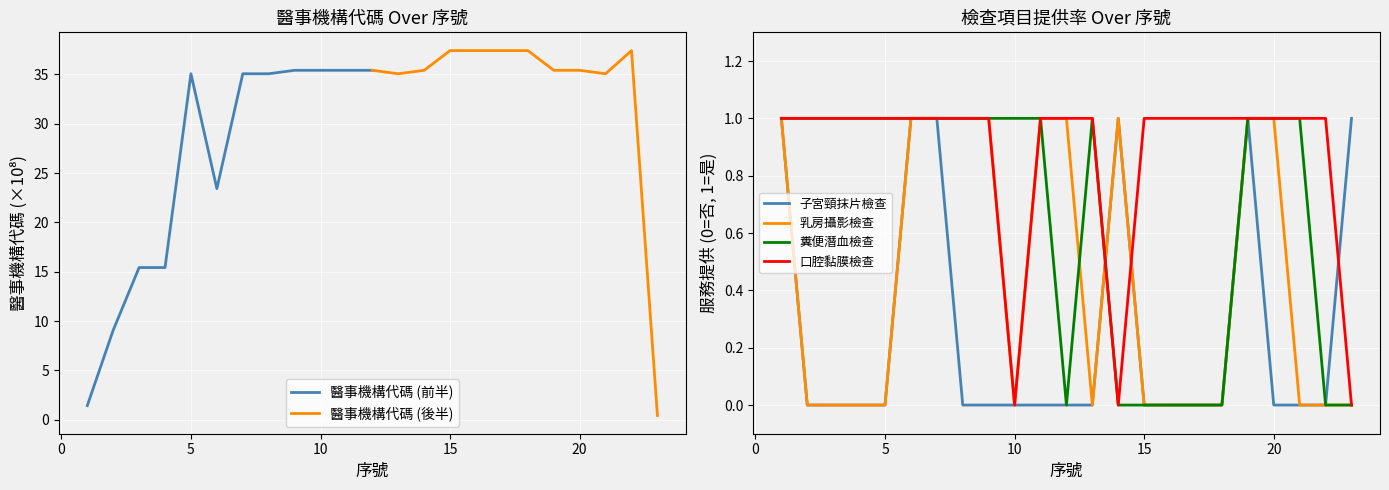

What is the difference between the 口腔黏膜檢查 values at 23 and 16?

1